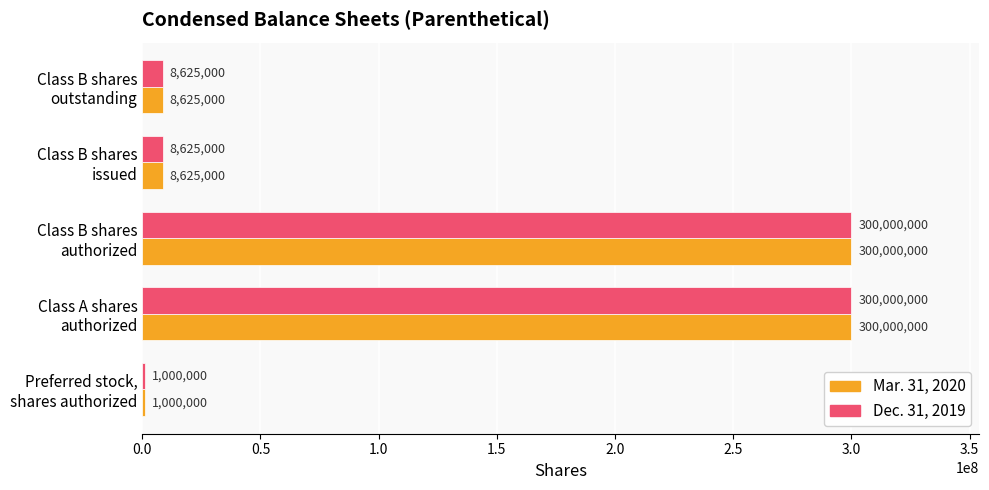

What is the maximum value shown in the chart?

300000000